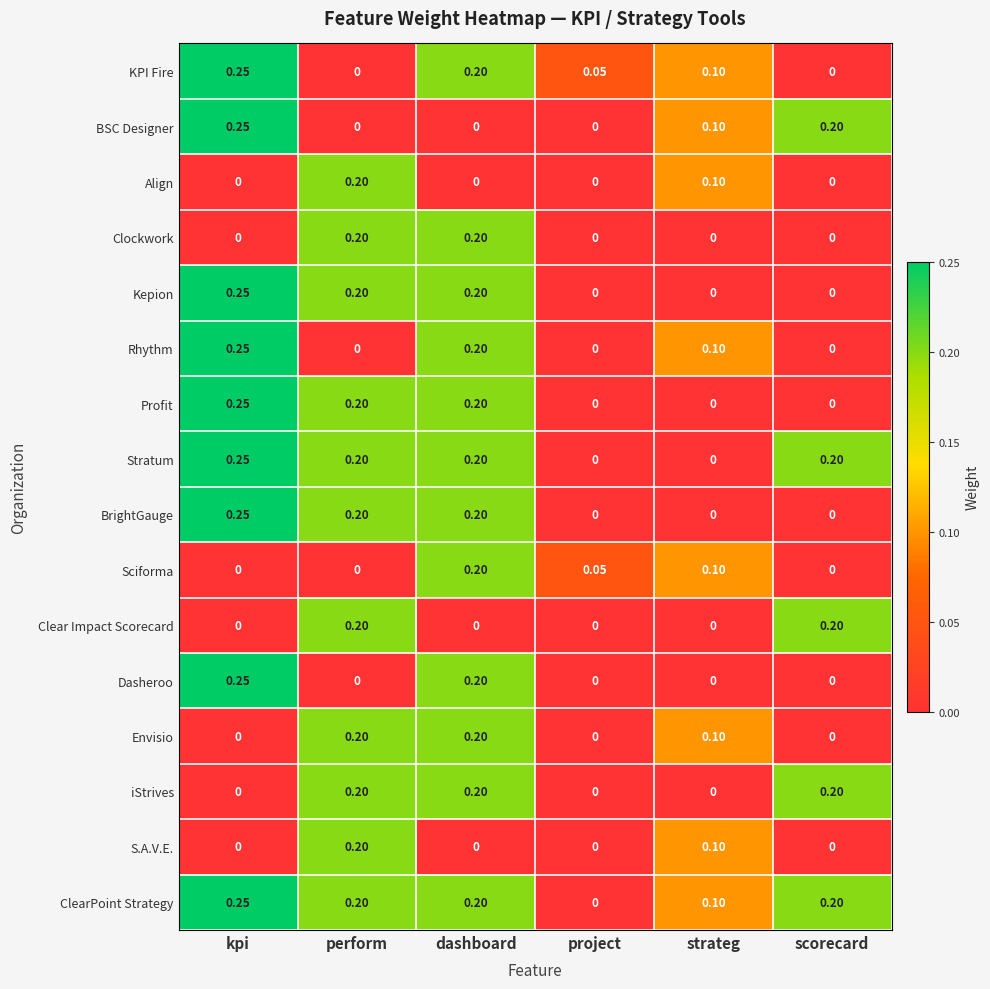

Which series has the largest total across all categories?

ClearPoint Strategy